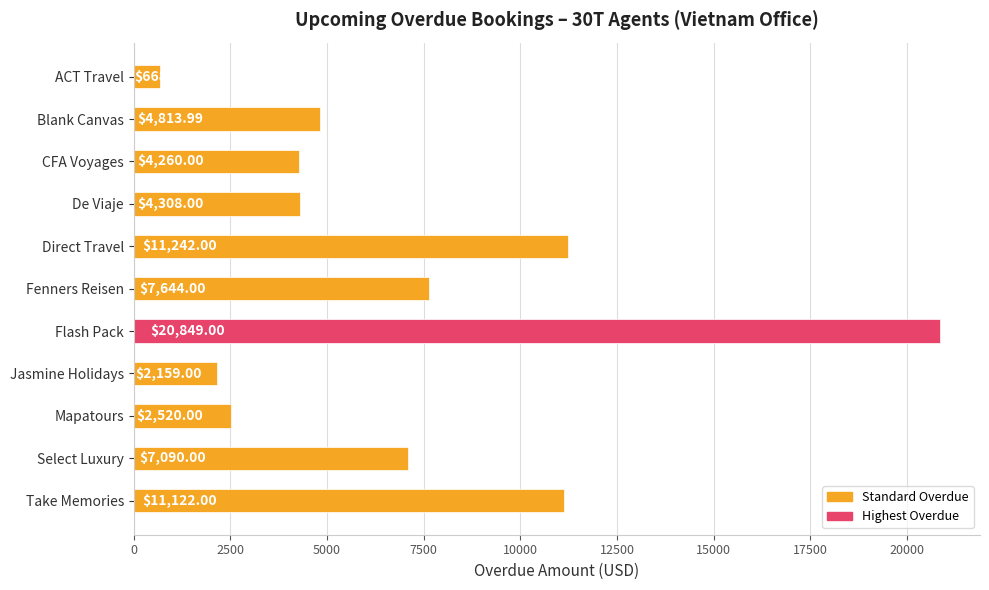

Which category has the highest value across all series?

Flash Pack